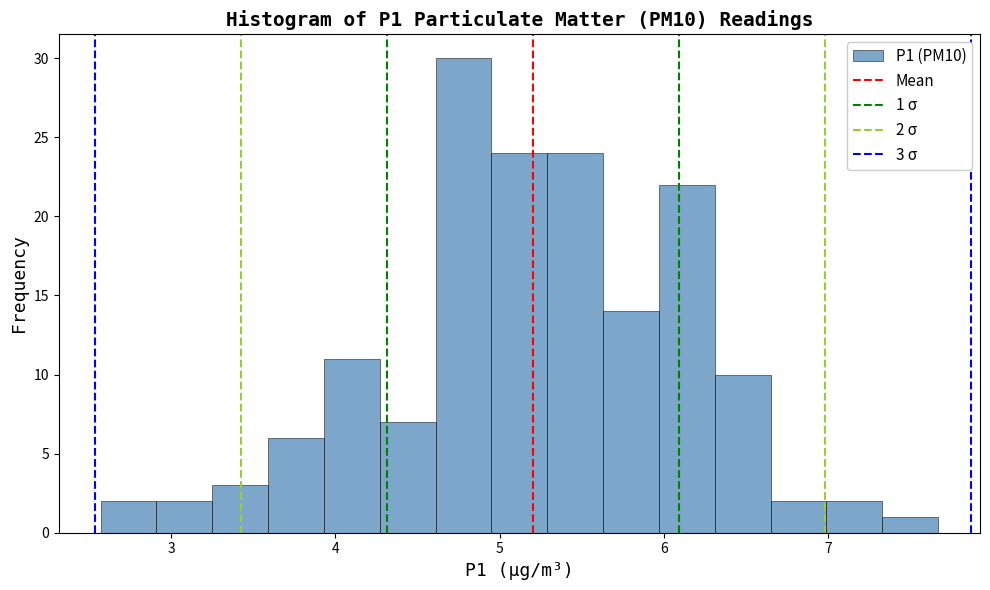

Read against the x-axis, roughly where is the centre of the tallest bar?

4.8